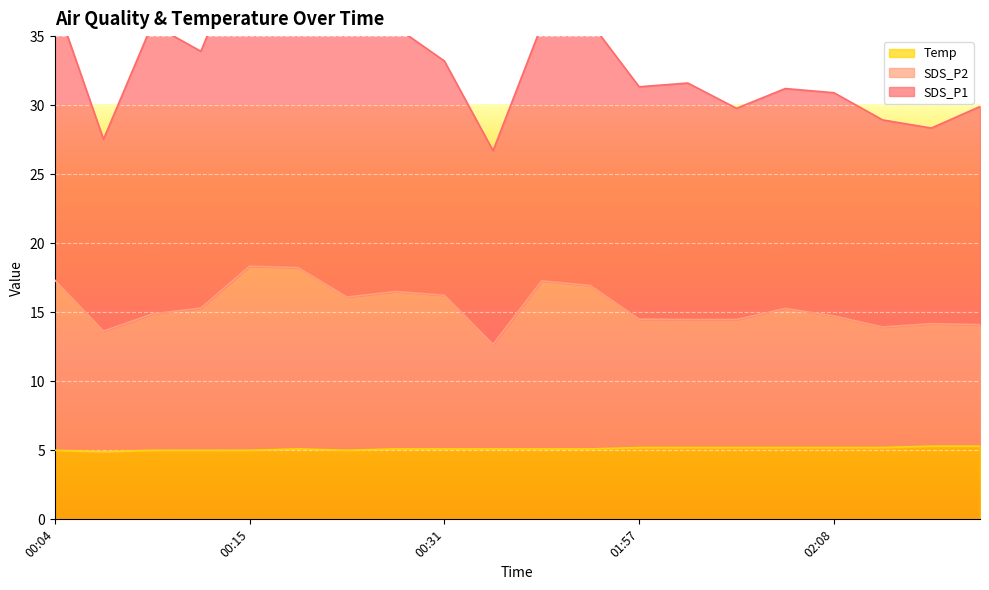

Between 00:15 and 02:03, which is larger?

00:15